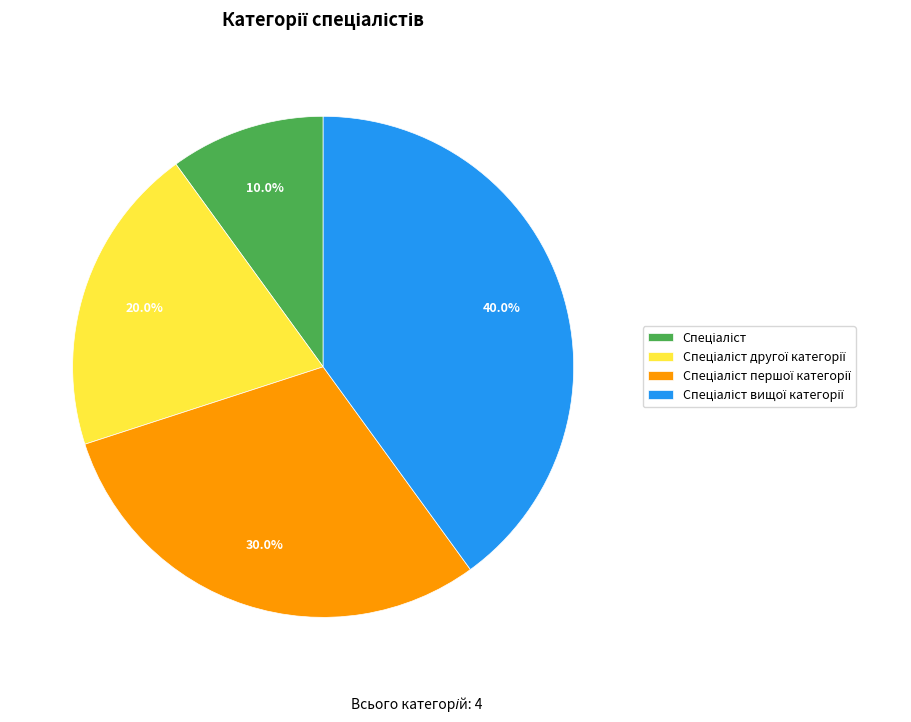

Is there a majority slice in this chart?

No